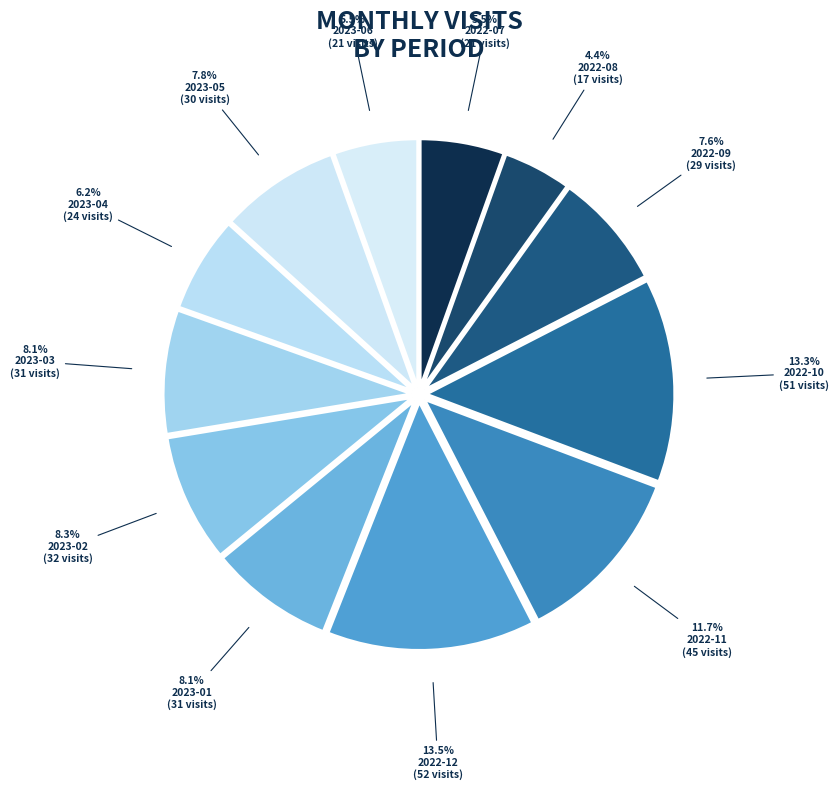

How many slices are in this pie chart?

12